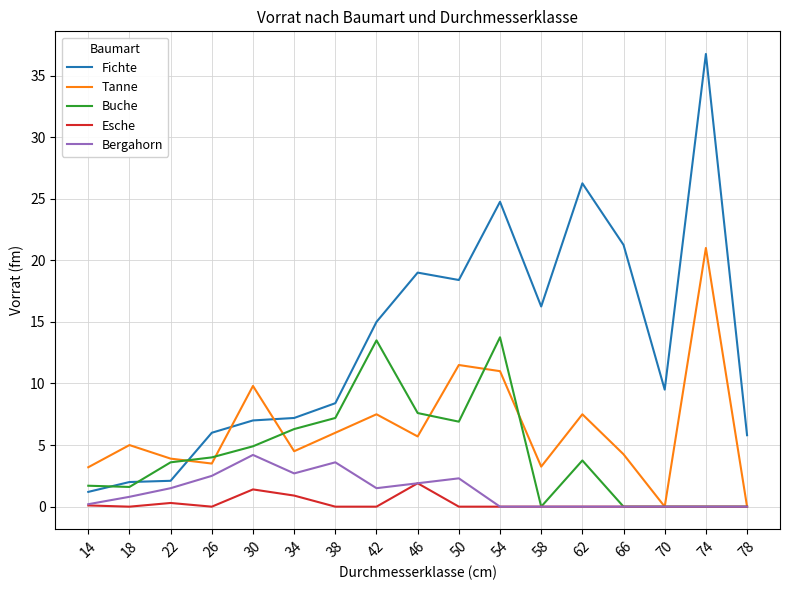

What is the difference between the highest and lowest values at 38?

8.4